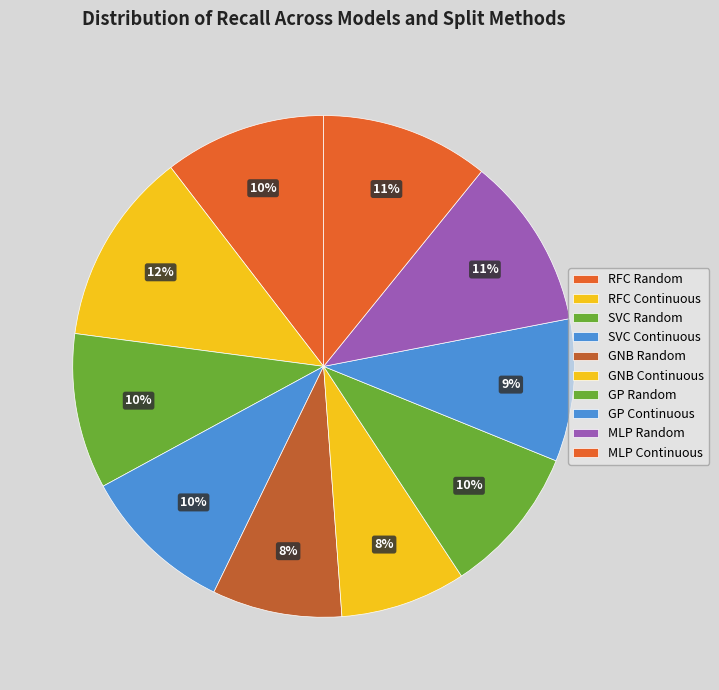

Which has a higher value, SVC Random or MLP Continuous?

MLP Continuous